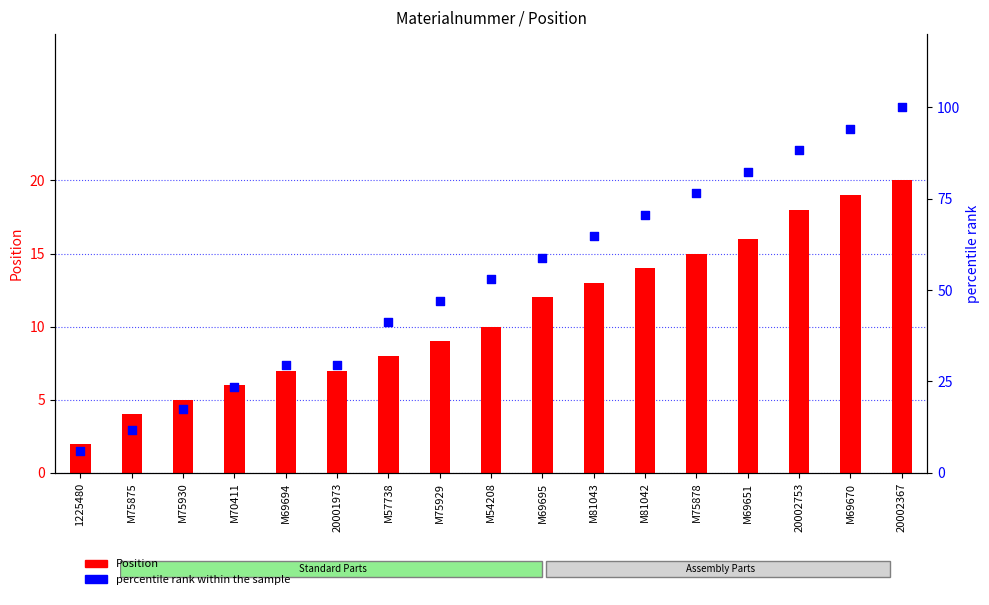

Which series has the widest spread of Y values?

percentile rank within the sample